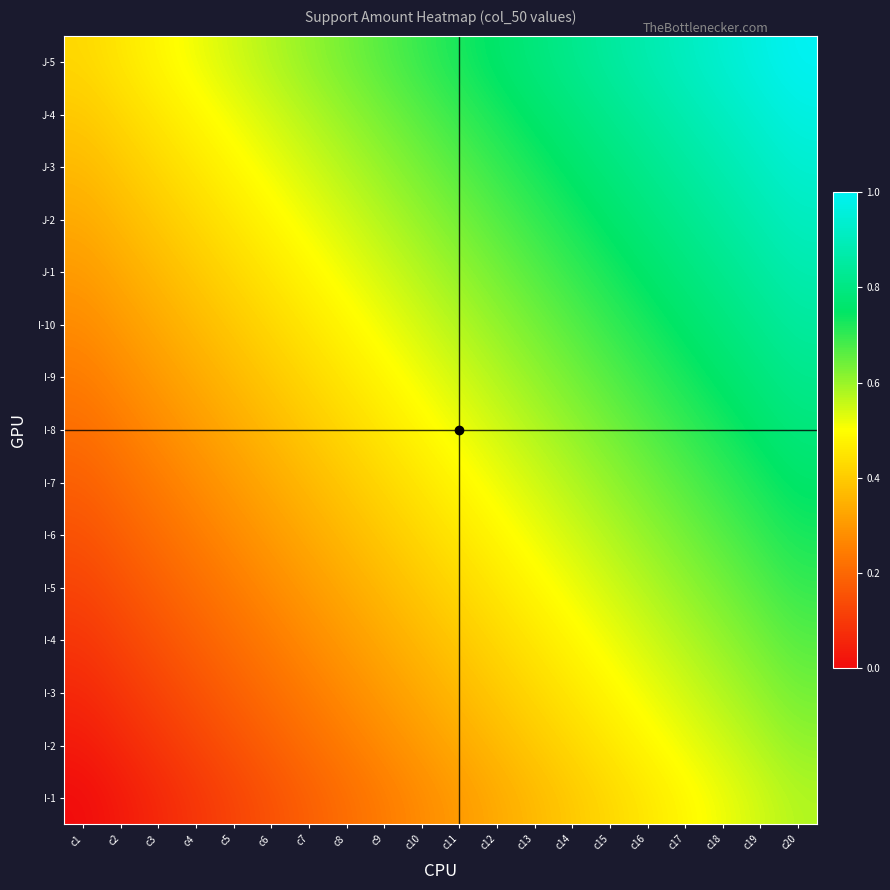

How many series are shown in this chart?

15